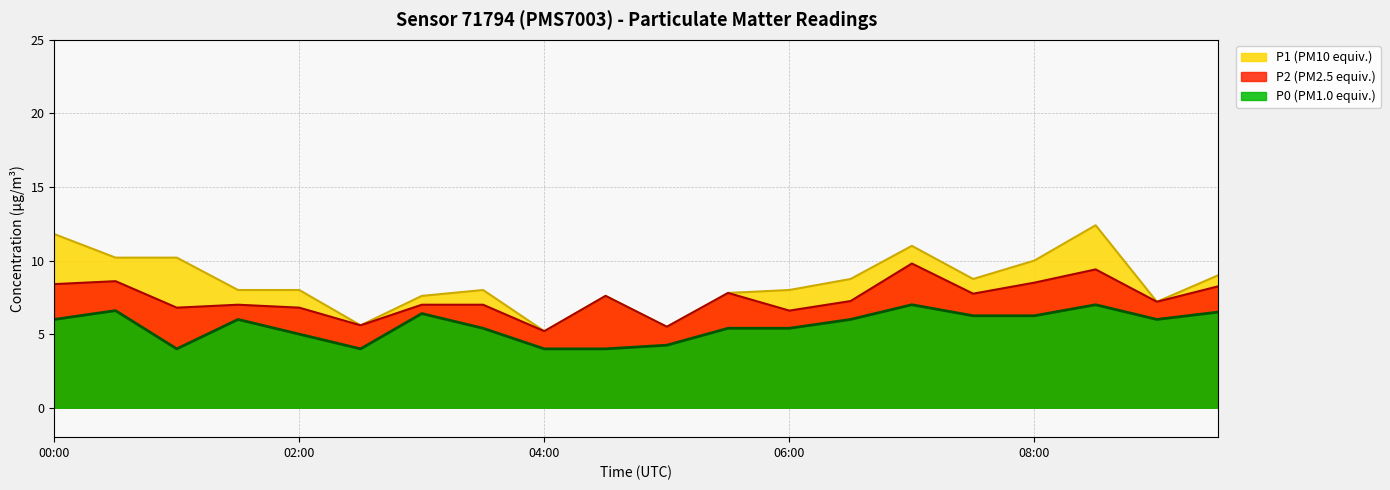

What are all the series names shown in the legend?

P1 (PM10 equiv.), P2 (PM2.5 equiv.), P0 (PM1.0 equiv.)